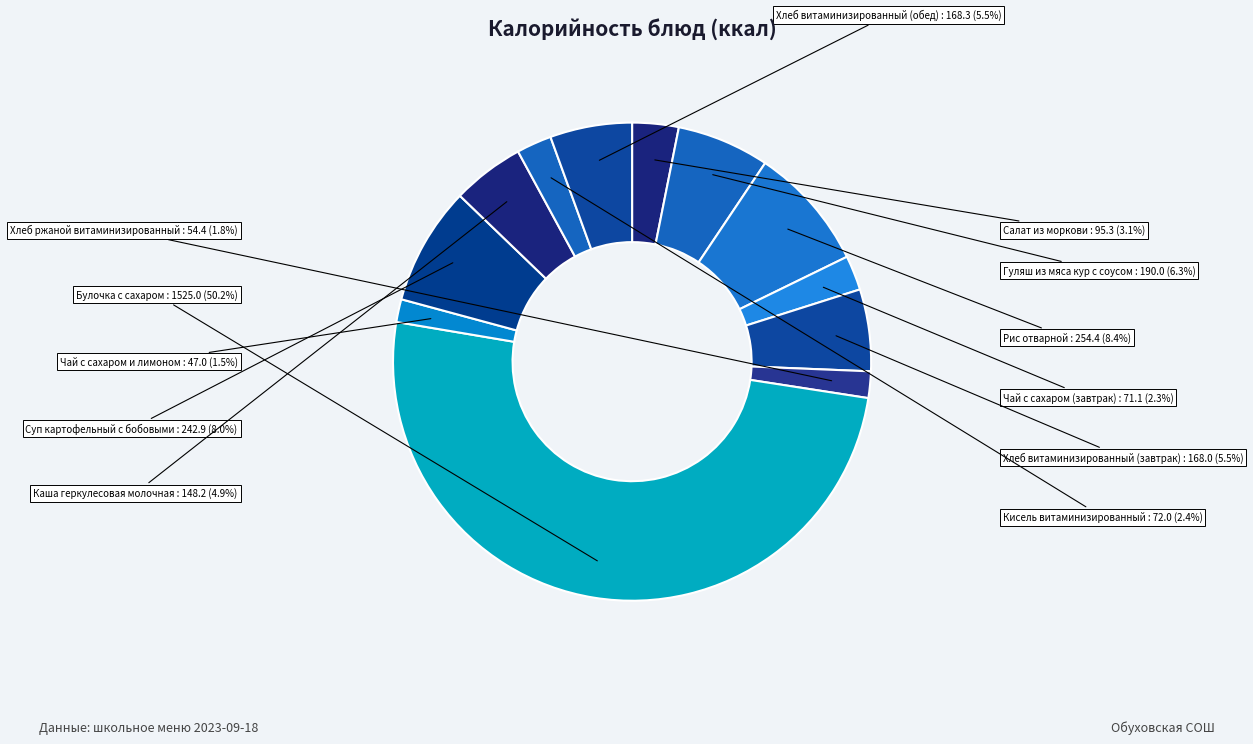

How many slices are in this pie chart?

12